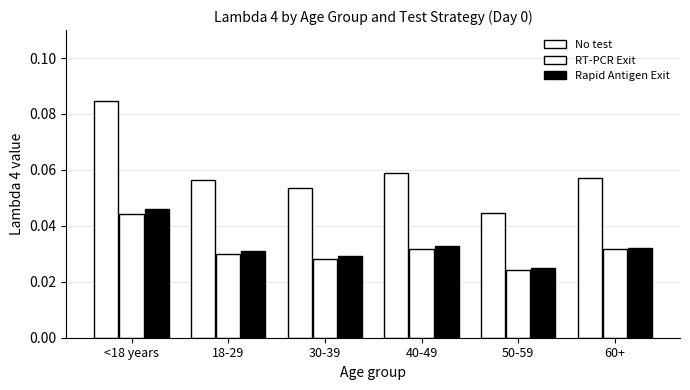

The value of Rapid Antigen Exit at 60+ is 0.0. True or false?

False